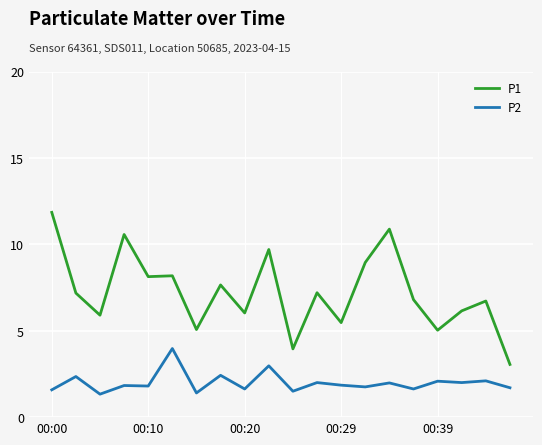

List the series in order of their overall mean, lowest first.

P2, P1